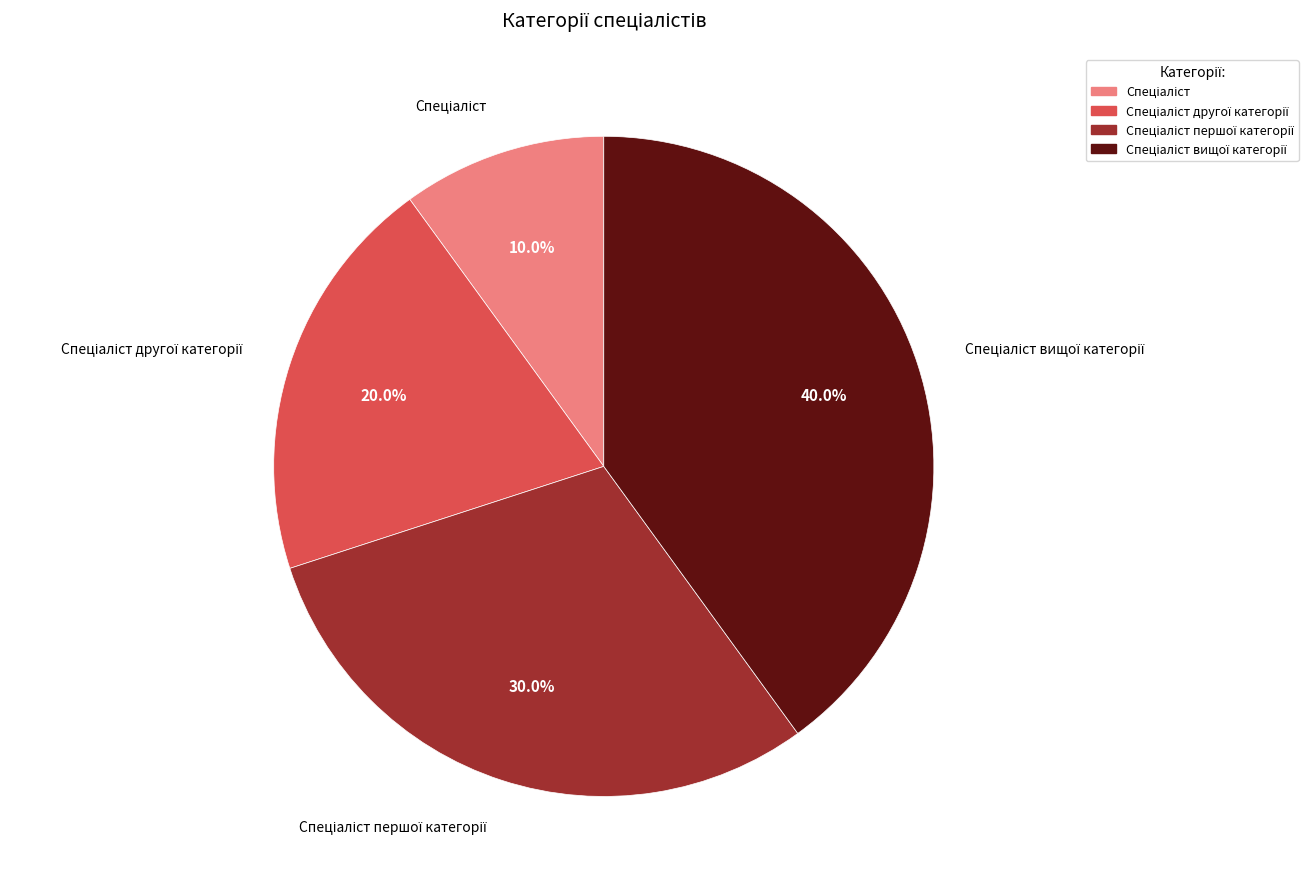

Count the number of slices in the pie.

4